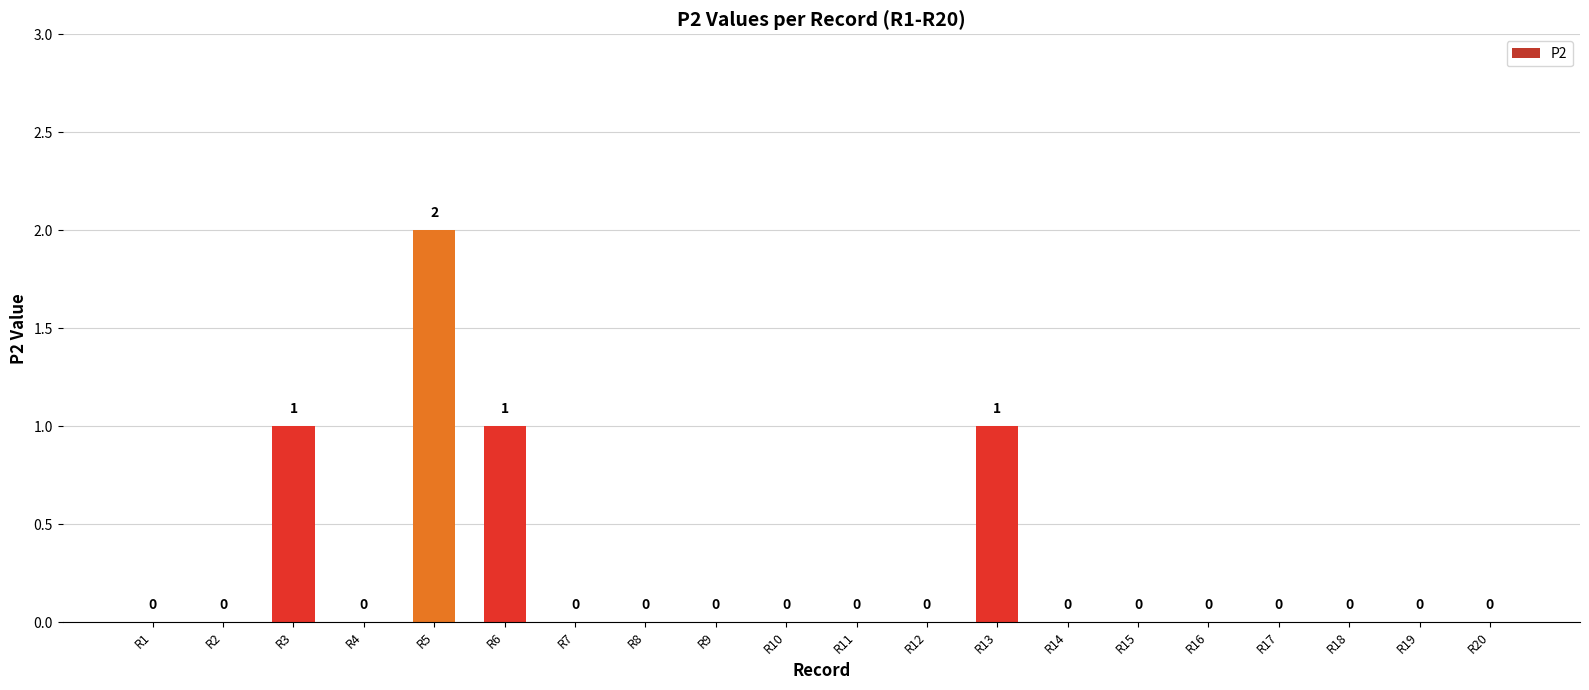

What is the change in value from R1 to R13?

+1